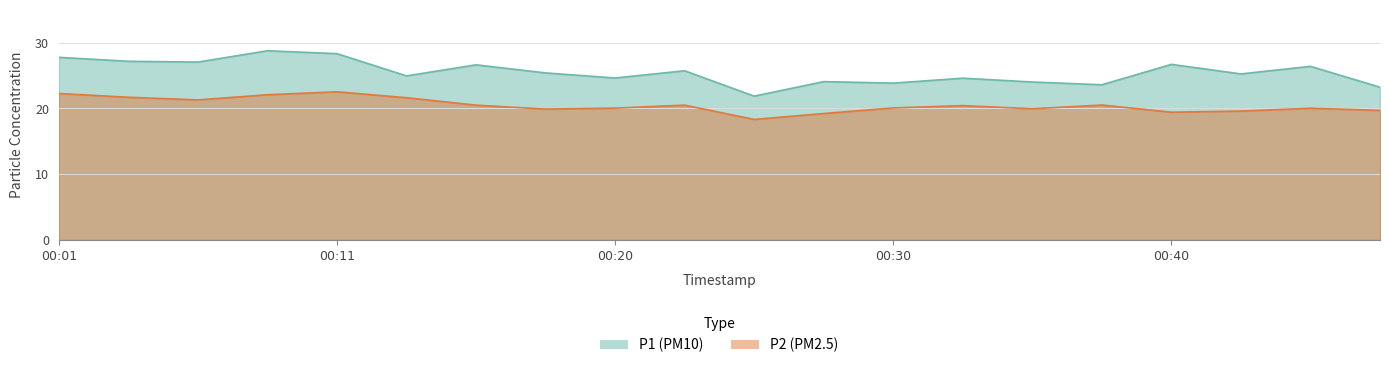

Rank the categories by P2 value from lowest to highest.

00:25, 00:28, 00:40, 00:42, 00:47, 00:18, 00:35, 00:45, 00:20, 00:30, 00:32, 00:15, 00:23, 00:37, 00:06, 00:13, 00:03, 00:08, 00:01, 00:11